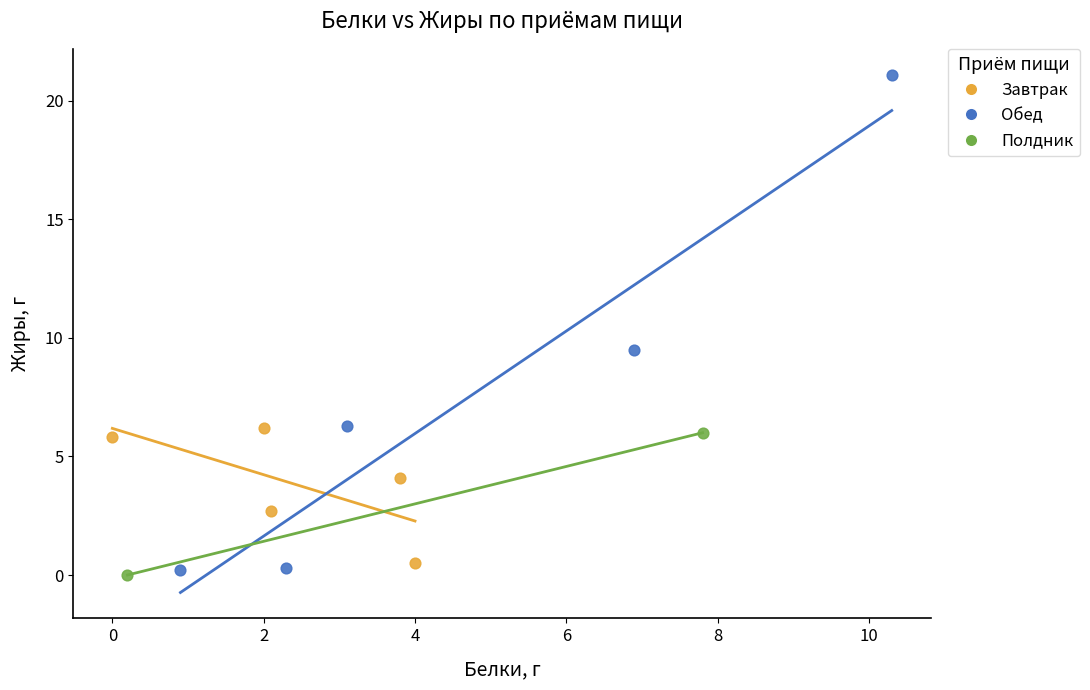

Which series has the widest spread of Y values?

Обед